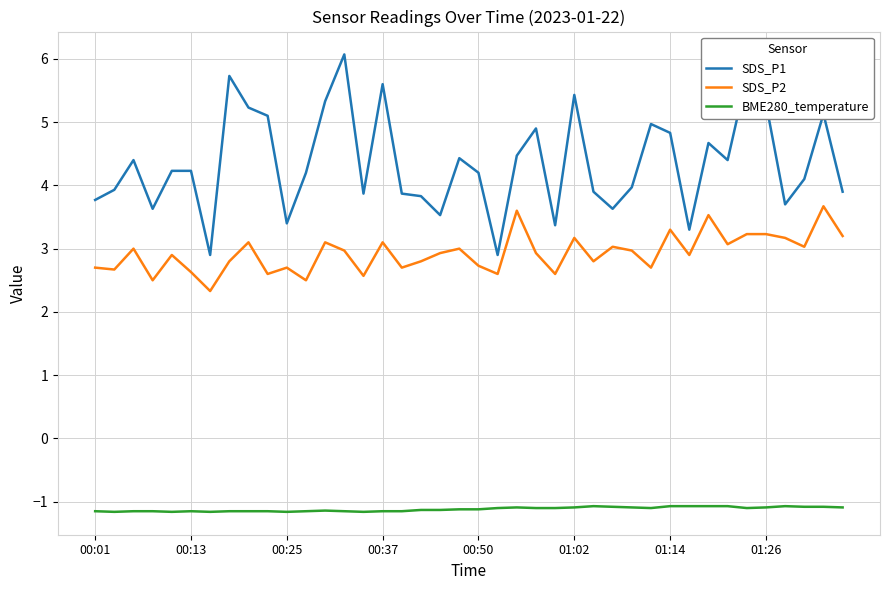

True or false: SDS_P1 and SDS_P2 intersect in this chart.

False